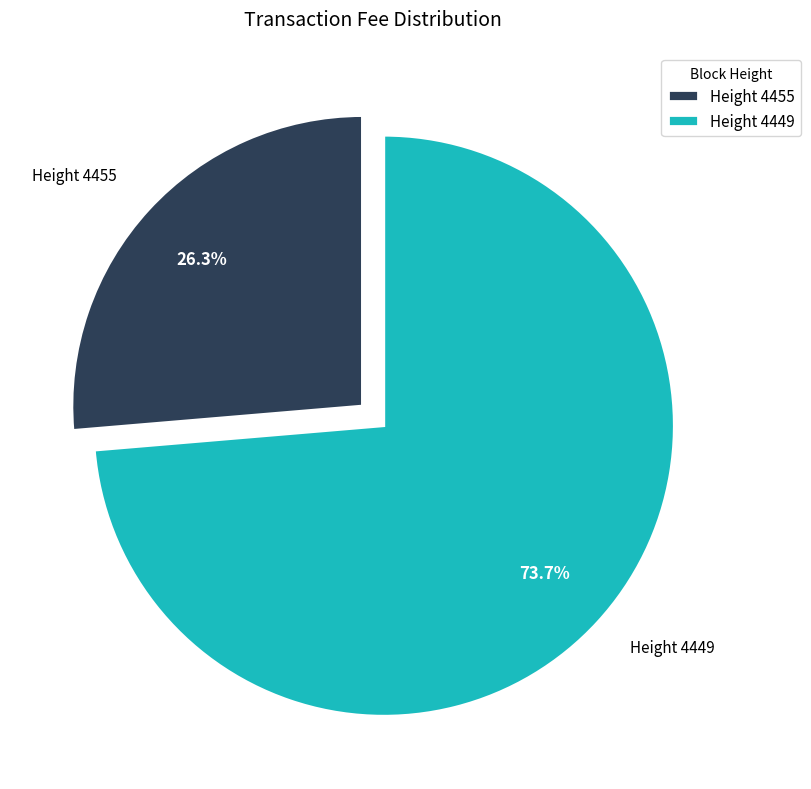

What percentage do Height 4455 and Height 4449 together represent?

100.0%